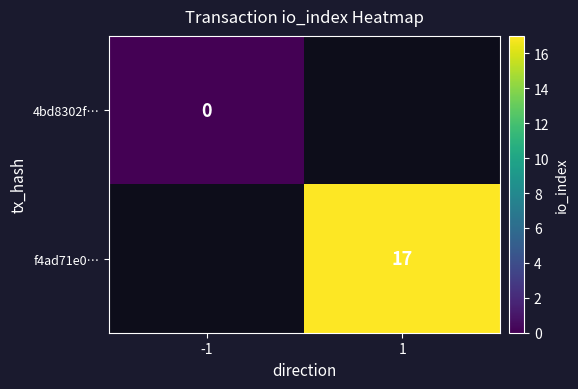

The f4ad71e0… series shows 17 at 1. True or false?

True